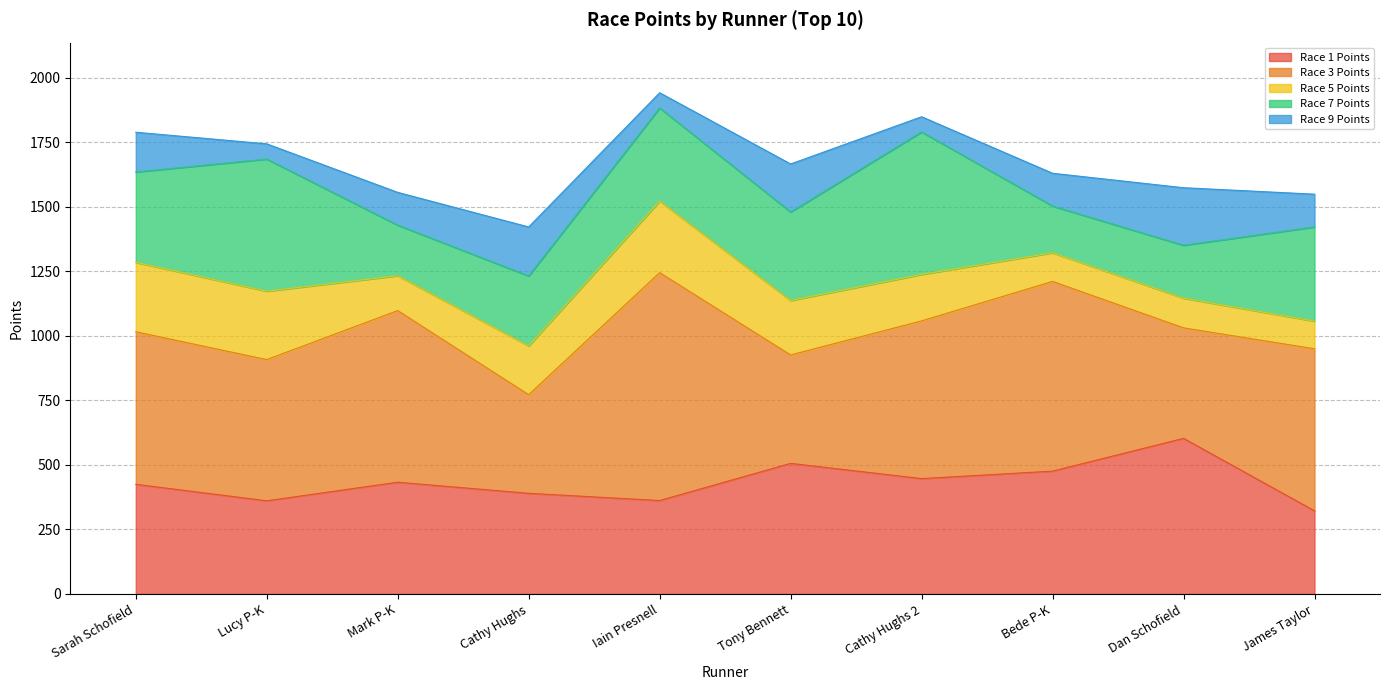

Where does the Race 9 Points series first go above 127?

Sarah Schofield